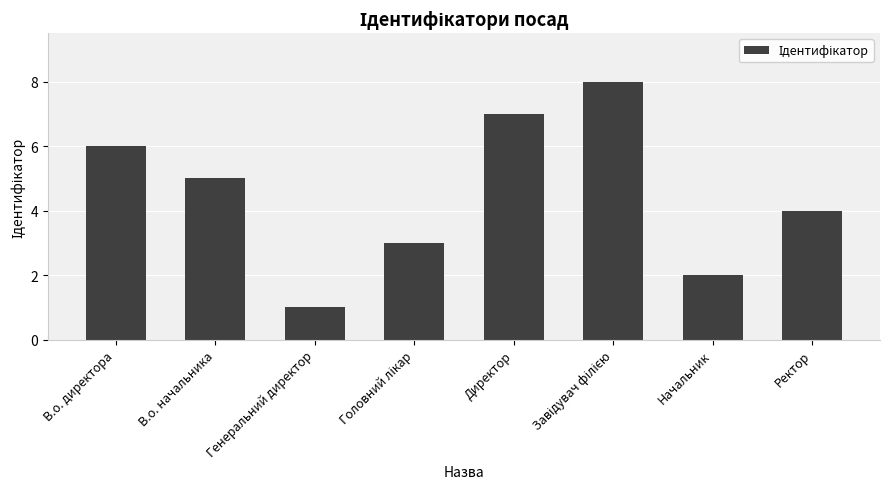

Is it true that the value at Генеральний директор is 2?

False